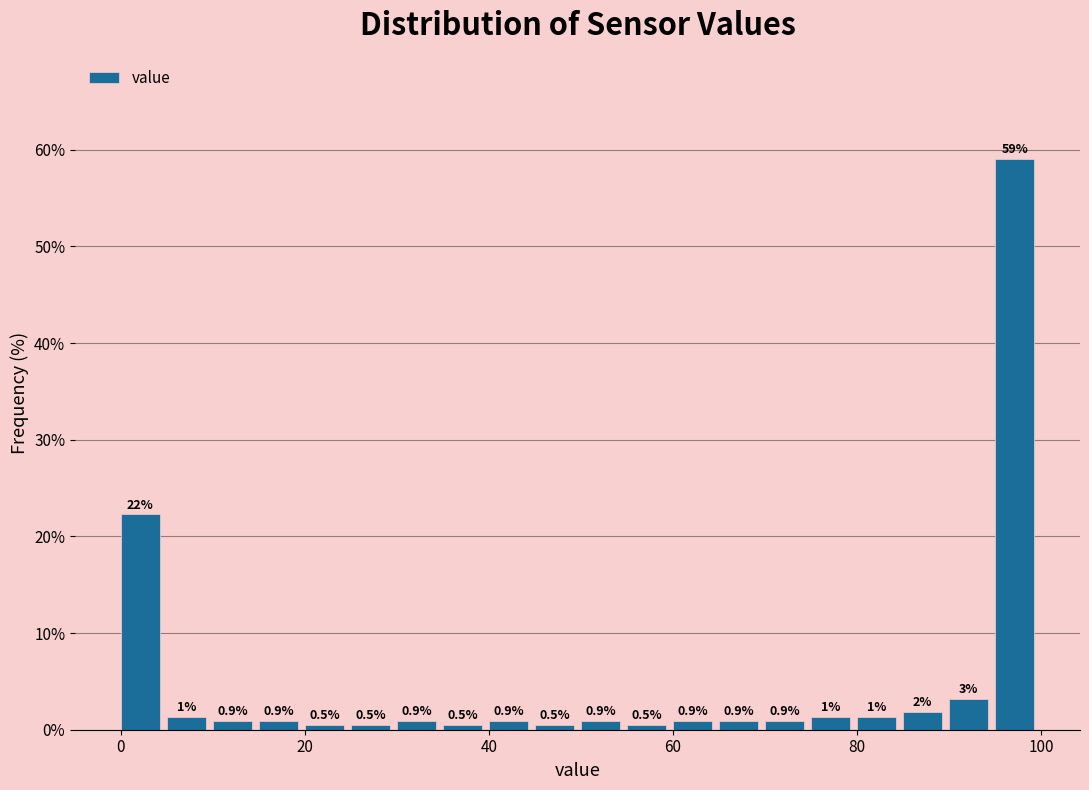

Around what value on the x-axis is the tallest bar? Give the approximate position of its centre, as read against the axis.

98